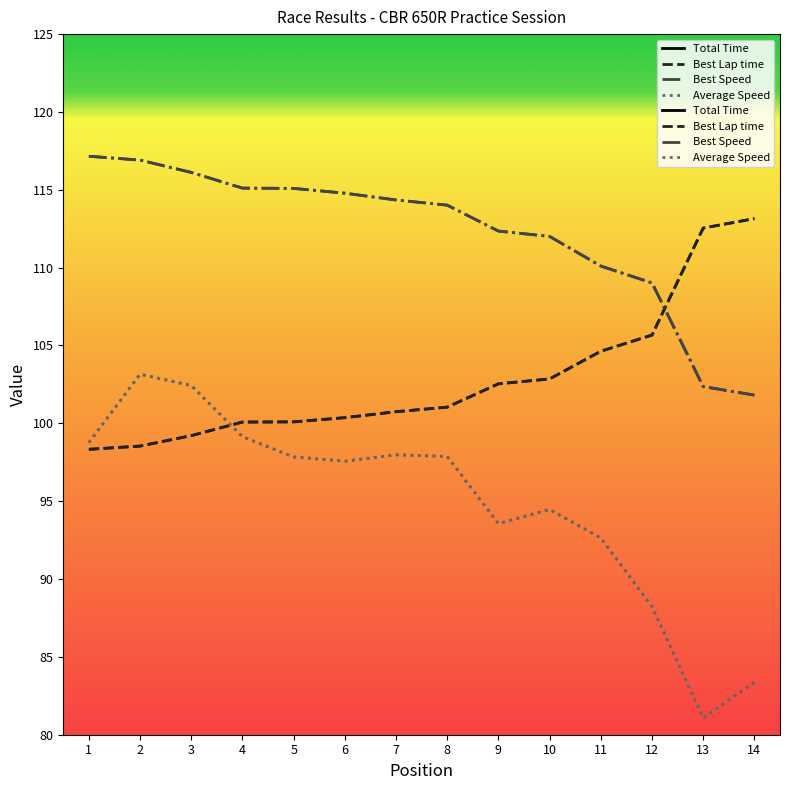

Which series has the largest range (max minus min)?

Total Time